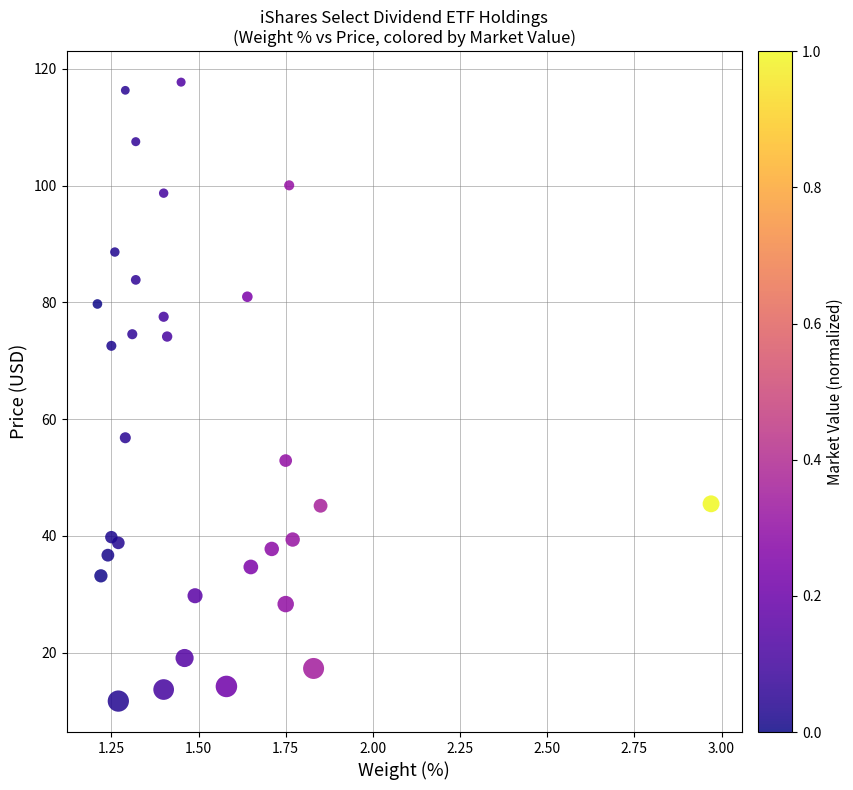

What Y value in the scatter plot is closest to 64?

56.8